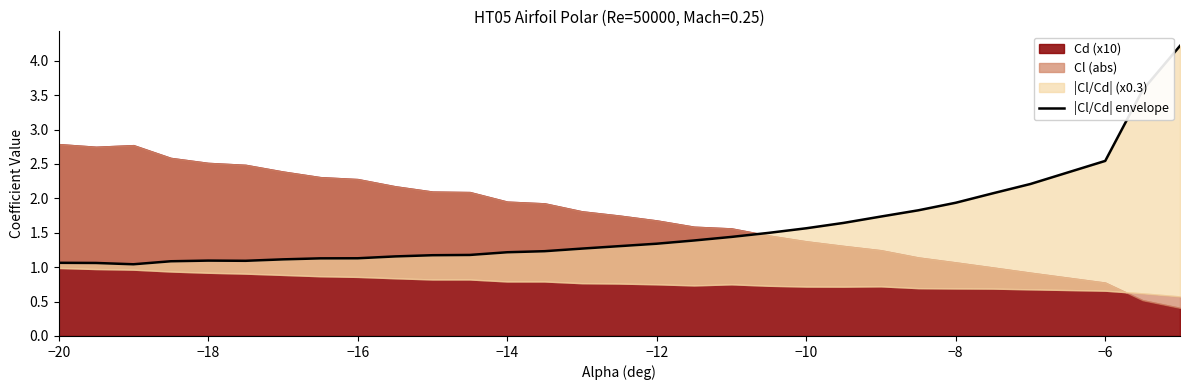

What is the label of the 4th point from the left?

−14